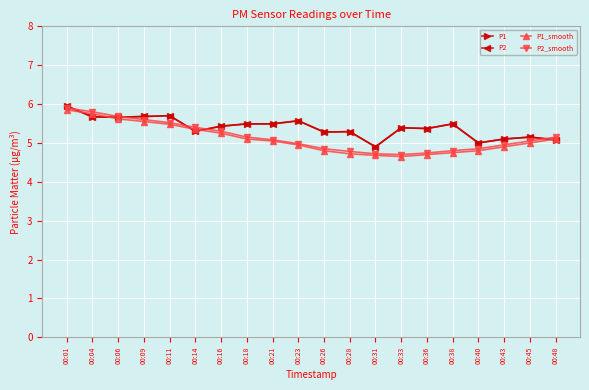

Where does the P2_smooth series first go above 5?

00:01